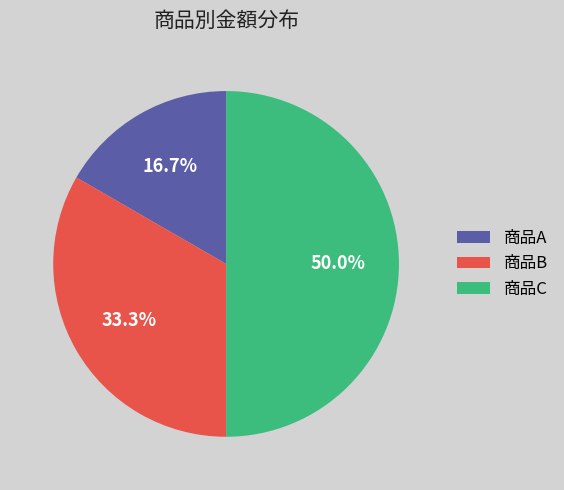

True or false: 商品A accounts for 17% of the total.

True